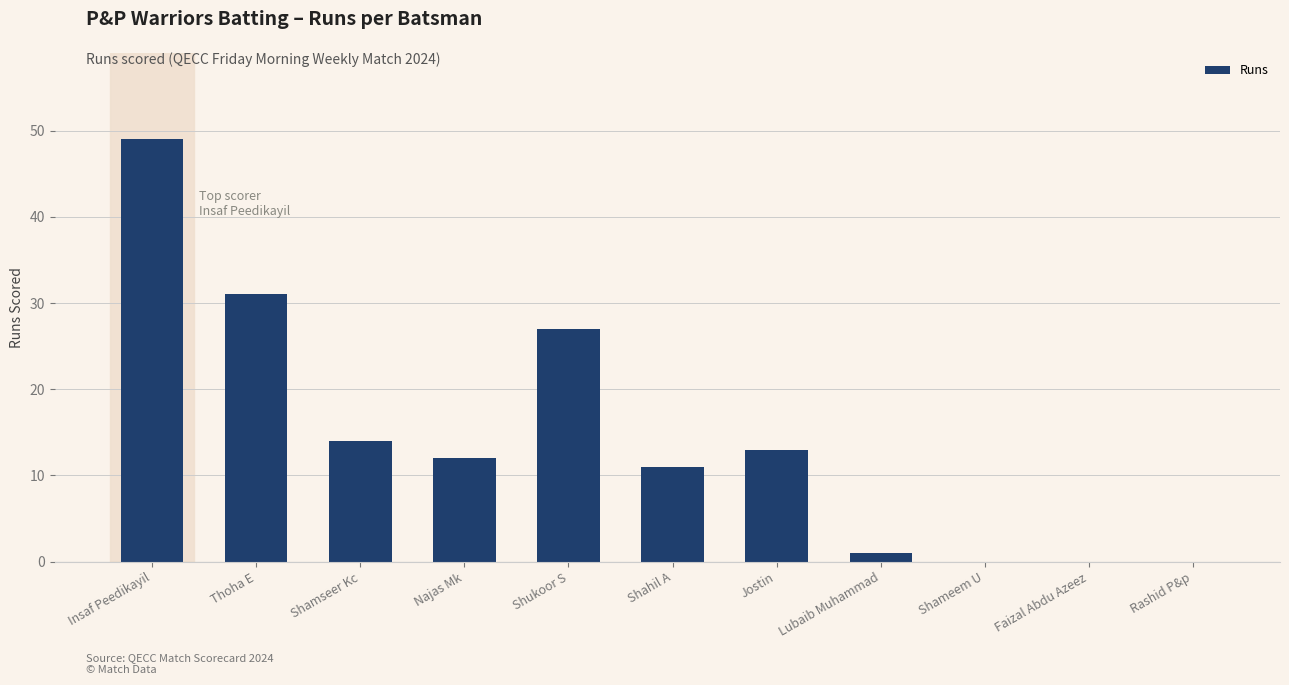

Are the bars horizontal?

No